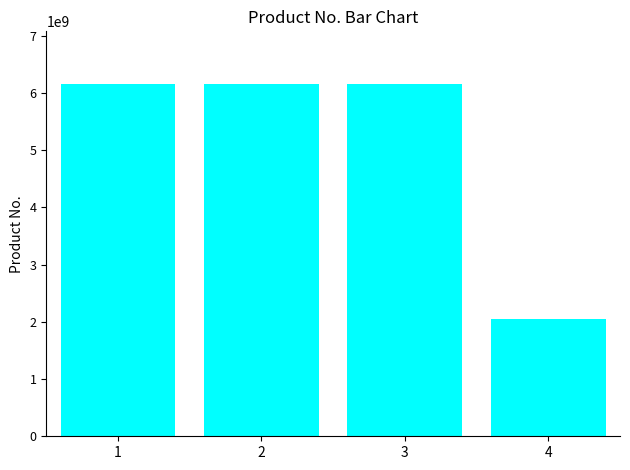

How many data points are less than 6151705230?

2